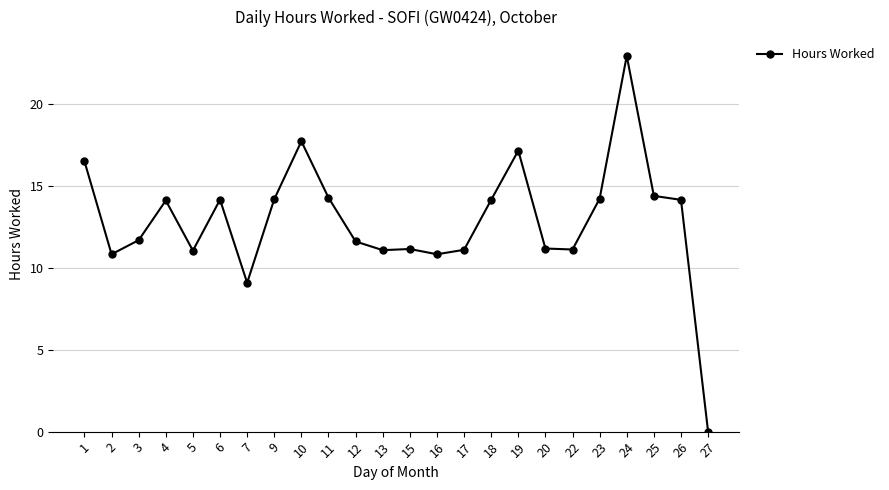

At which category does the data reach its first local peak?

4